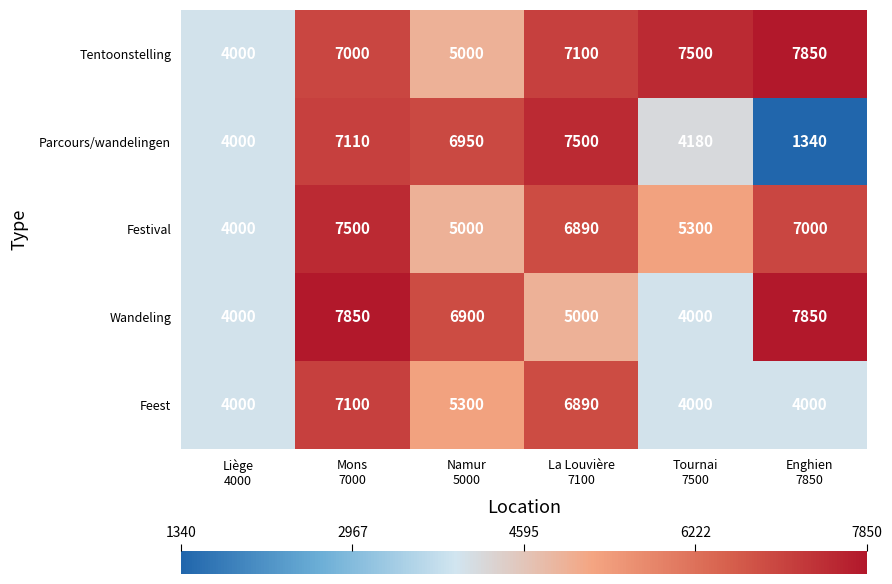

What is the spread (max minus min) of values at Tournai
7500?

3500